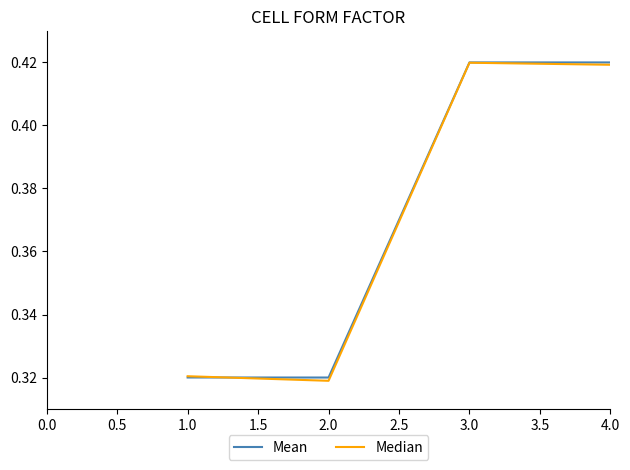

How many Median values are between 0 and 1?

4